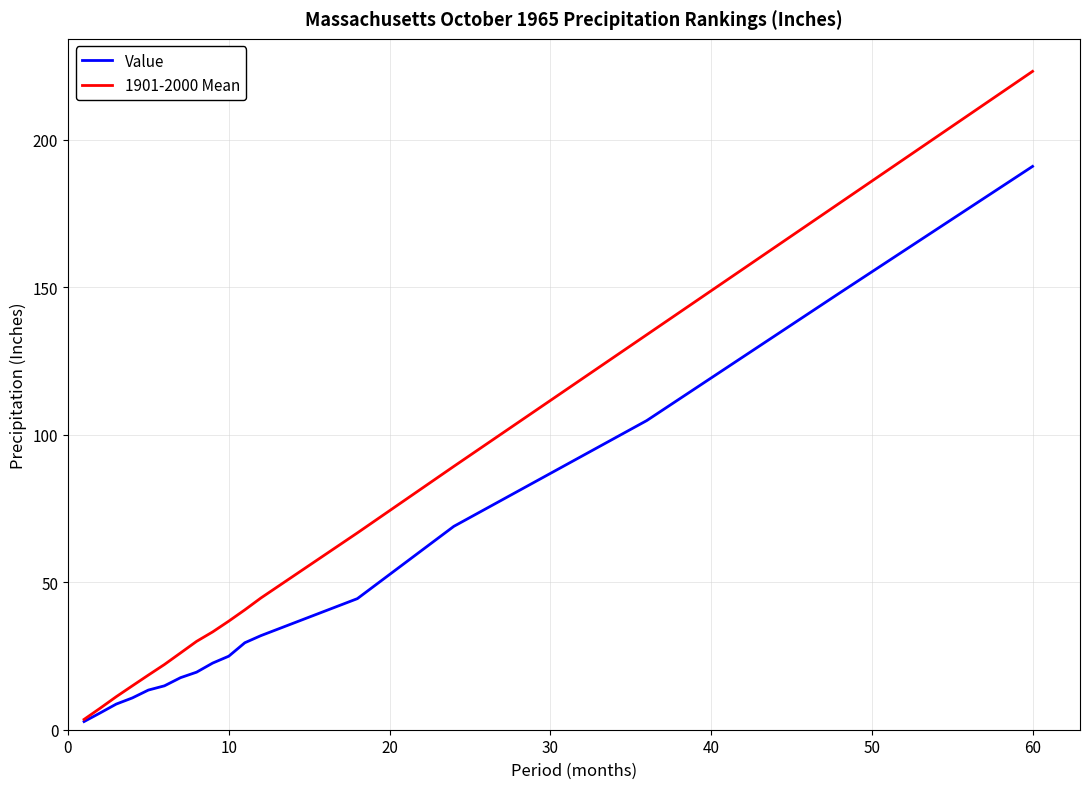

List the series in order of their overall mean, highest first.

1901-2000 Mean, Value